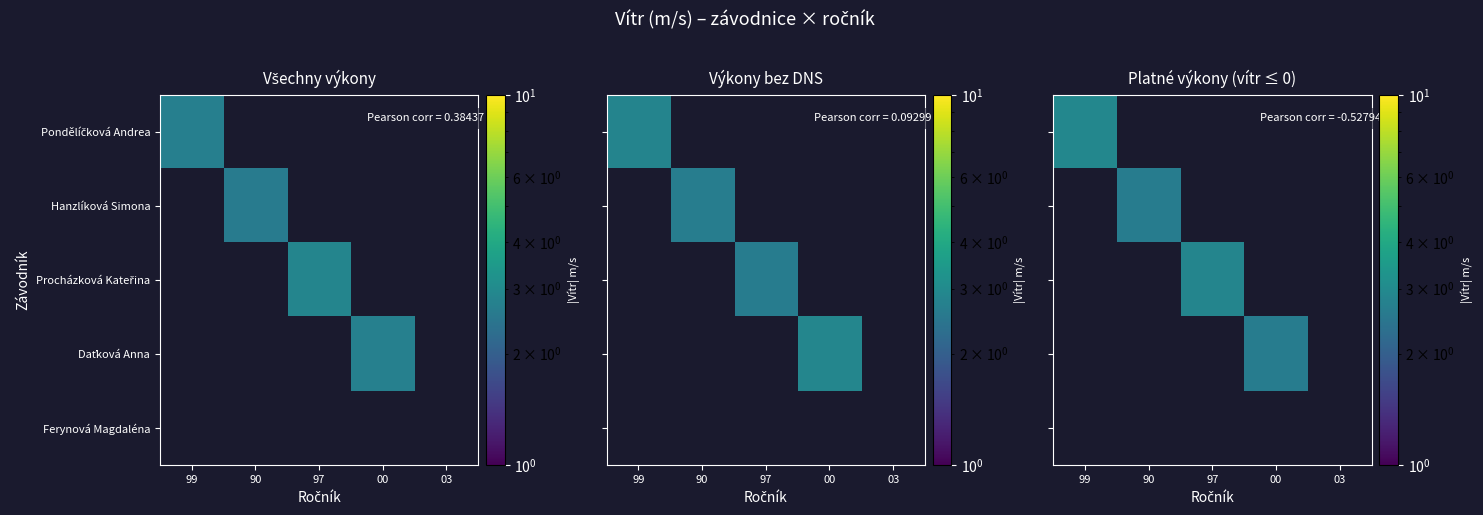

Which category has the highest value in the Pondělíčková Andrea series?

99